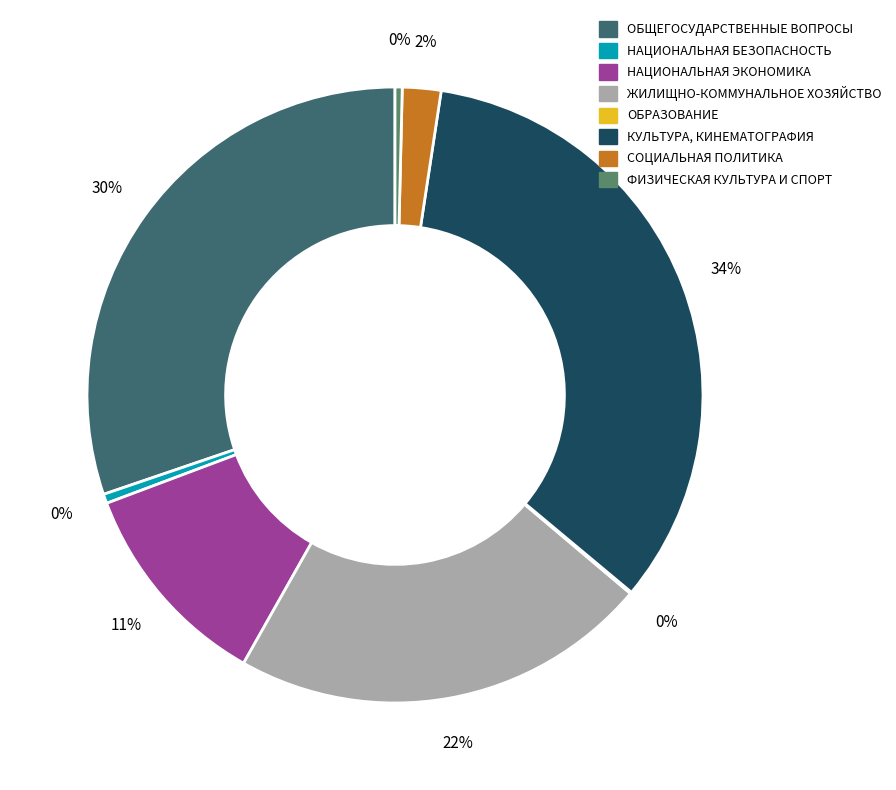

Does any single category account for the majority?

No